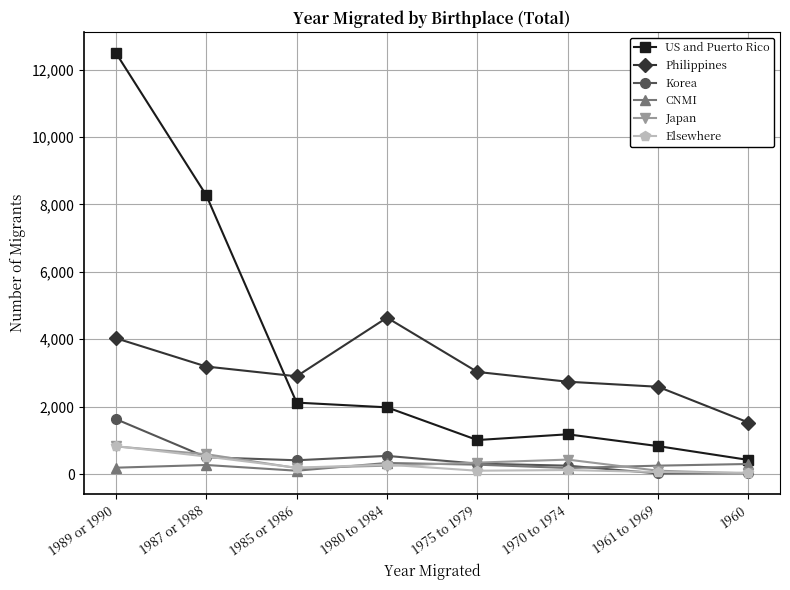

How many intersections are there between US and Puerto Rico and Philippines?

1